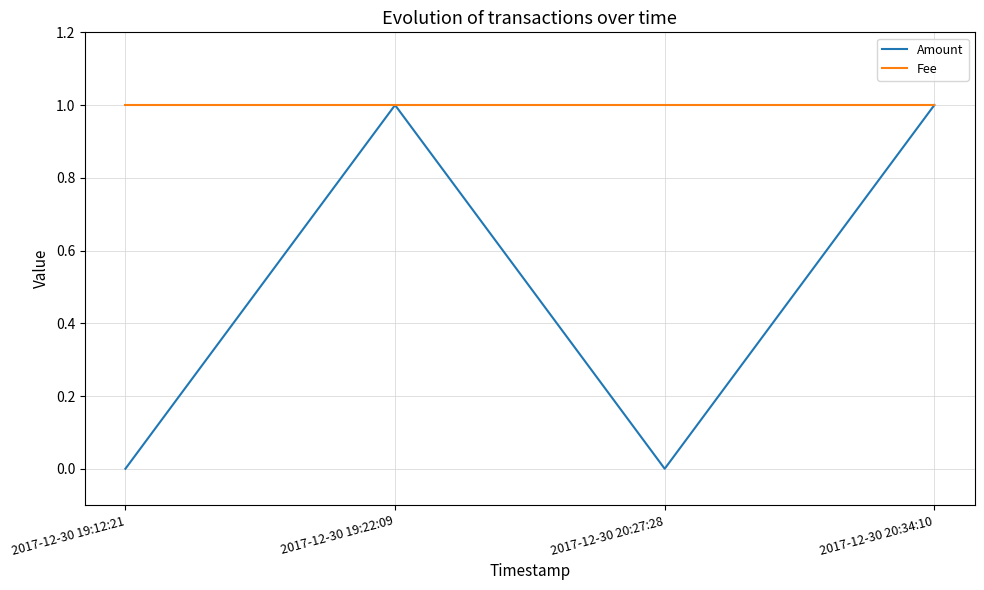

What is the sum of all Amount values?

2